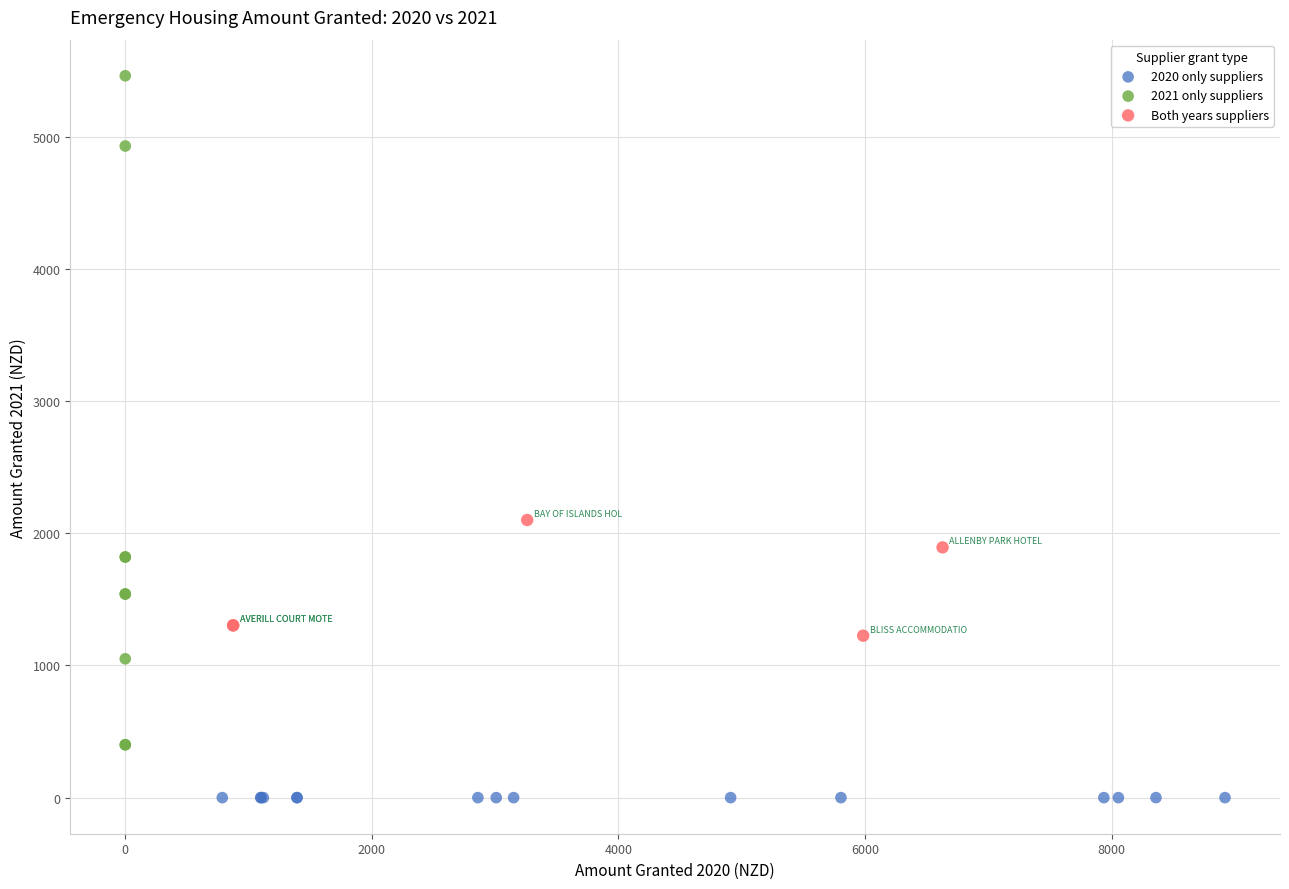

Which series reaches the minimum Y coordinate?

2020 only suppliers